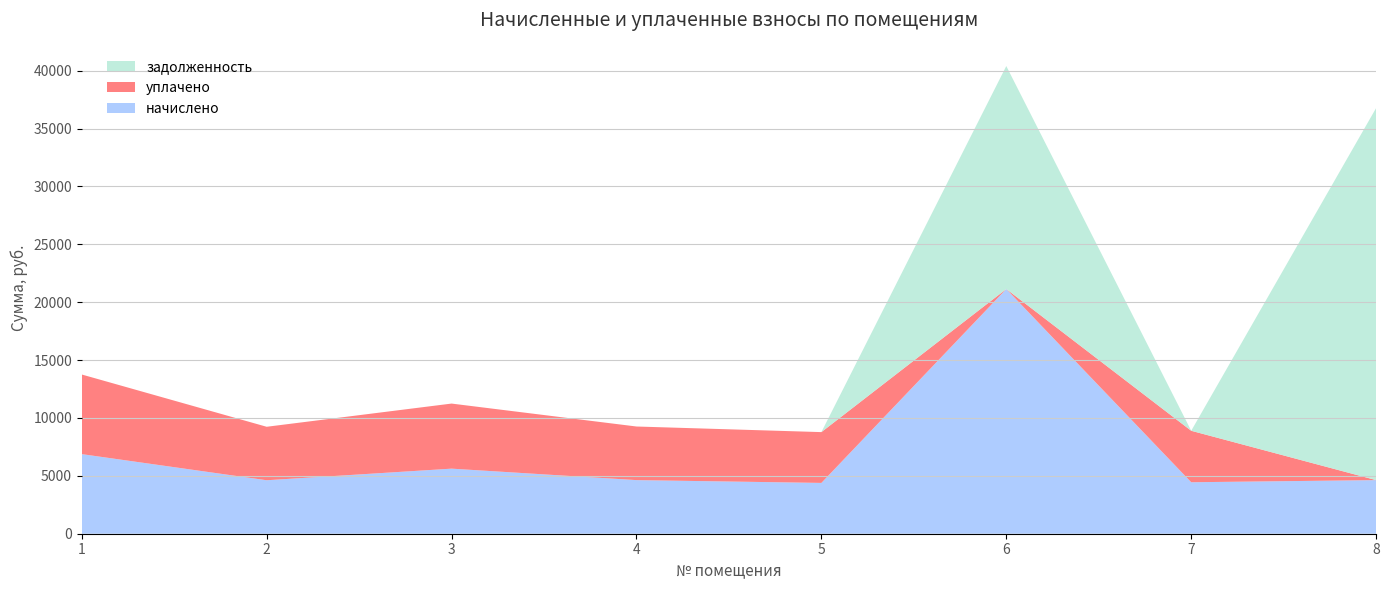

Reading left to right, what are all the values shown in this chart?

начислено: 1=6877.4	2=4619.5	3=5621.8	4=4631.0	5=4389.1	6=21139.5	7=4446.6	8=4631.0
уплачено: 1=6877.4	2=4619.5	3=5621.8	4=4631.0	5=4389.1	6=0.0	7=4446.6	8=0.0
задолженность: 1=0.0	2=0.0	3=0.0	4=0.0	5=0.0	6=19261.7	7=0.0	8=32143.4